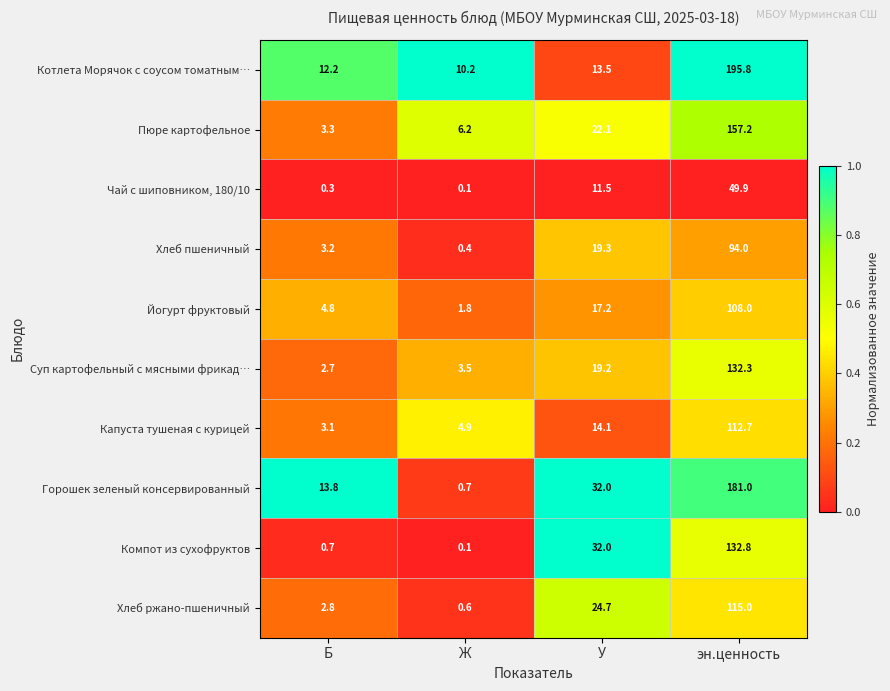

Which category has the highest value across all series?

эн.ценность